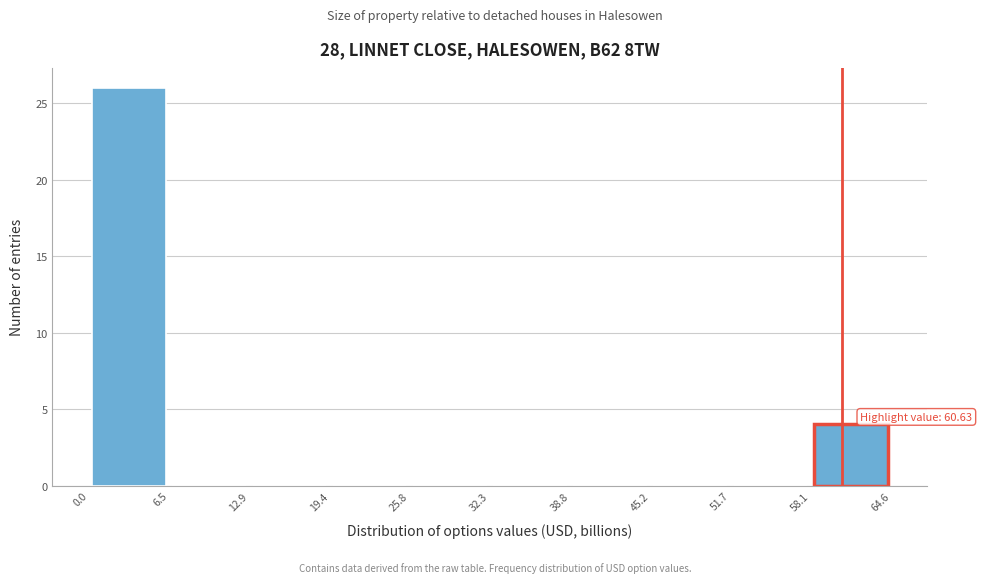

Over which range of the x-axis is the bar tallest?

0.0 to 6.5